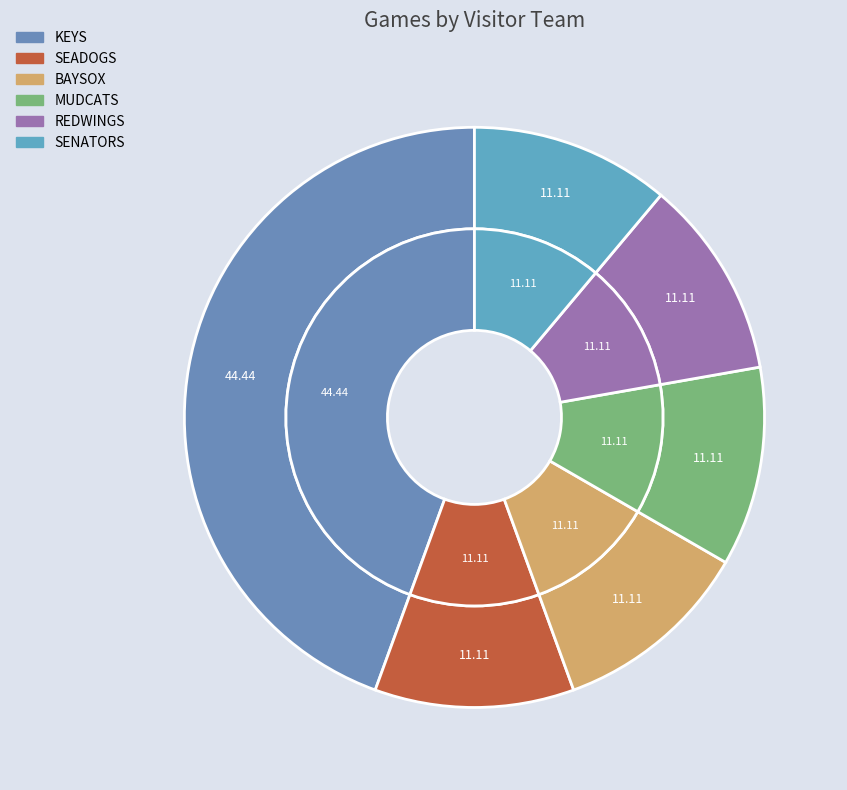

Is it true that SENATORS is 11% of the pie?

True